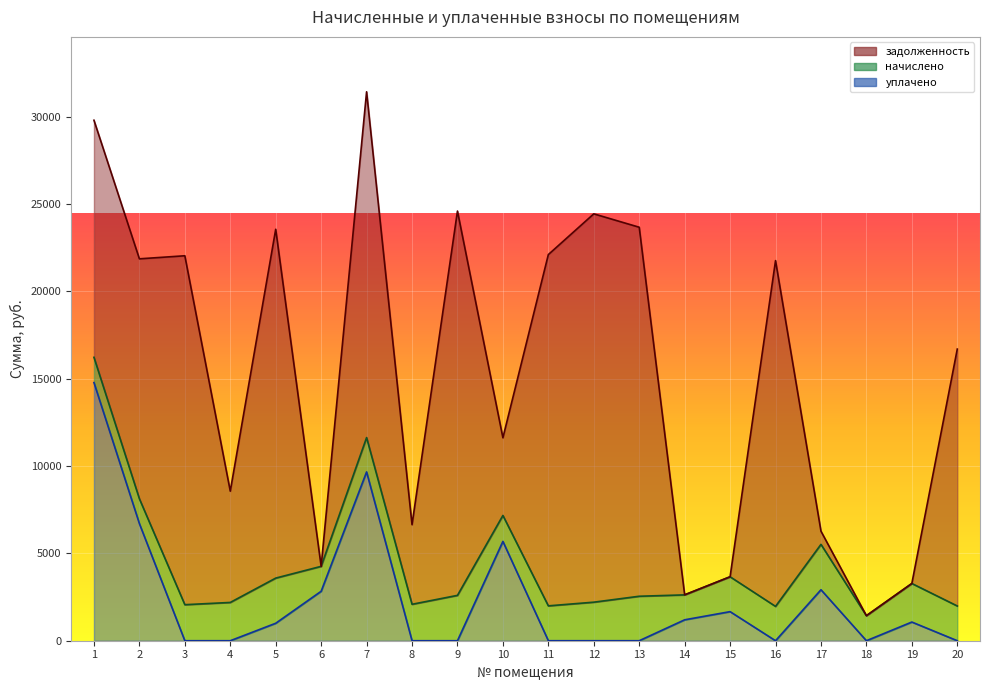

At which label does начислено reach its minimum?

2